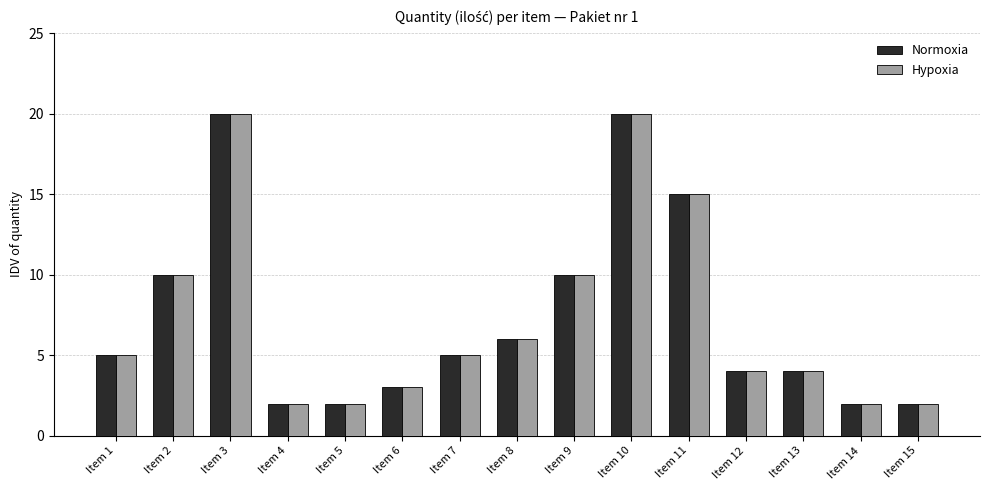

What is the maximum value shown in the chart?

20